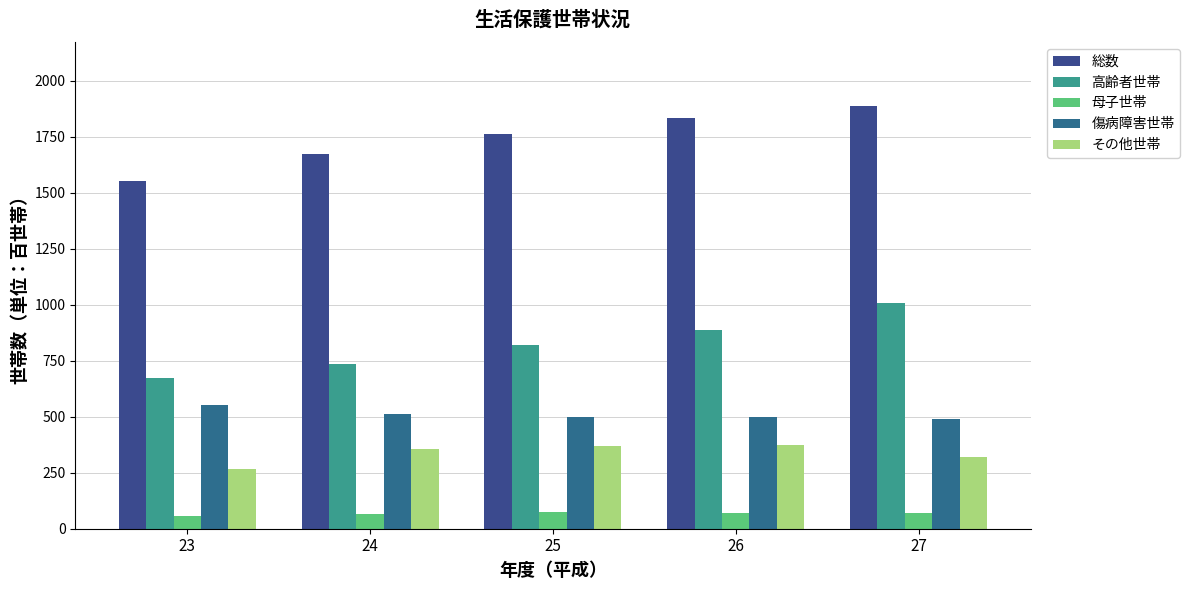

At how many categories does at least one series exceed 1342?

5